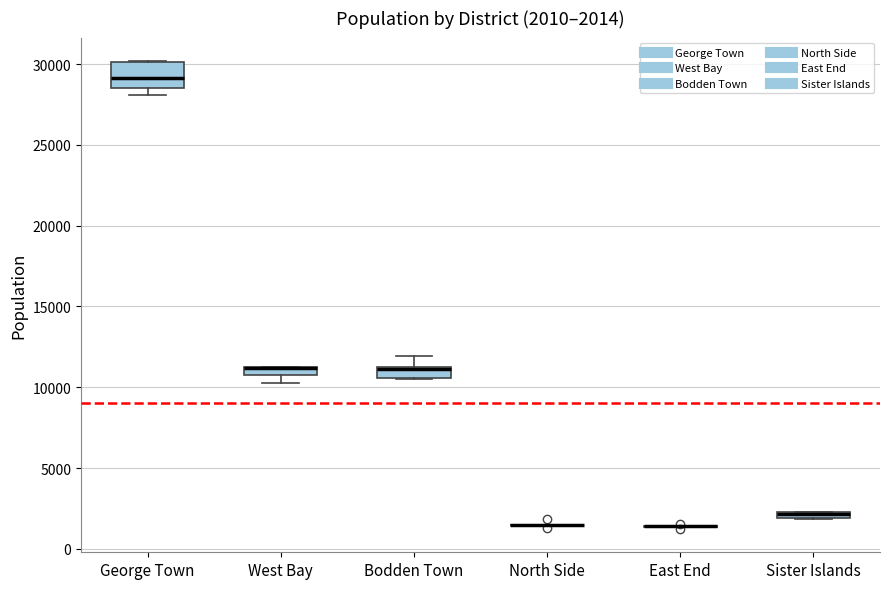

Which box is the tallest, from its lower edge to its upper edge?

George Town